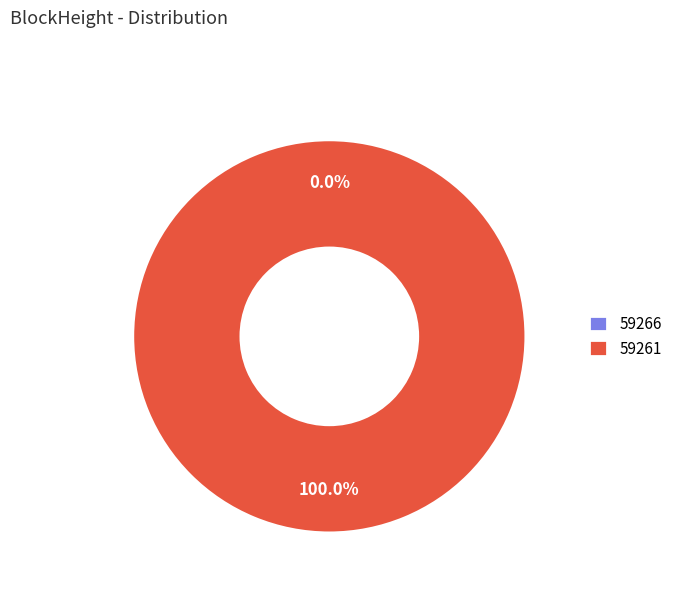

What percentage is the 59261 slice, to the nearest percent?

100%